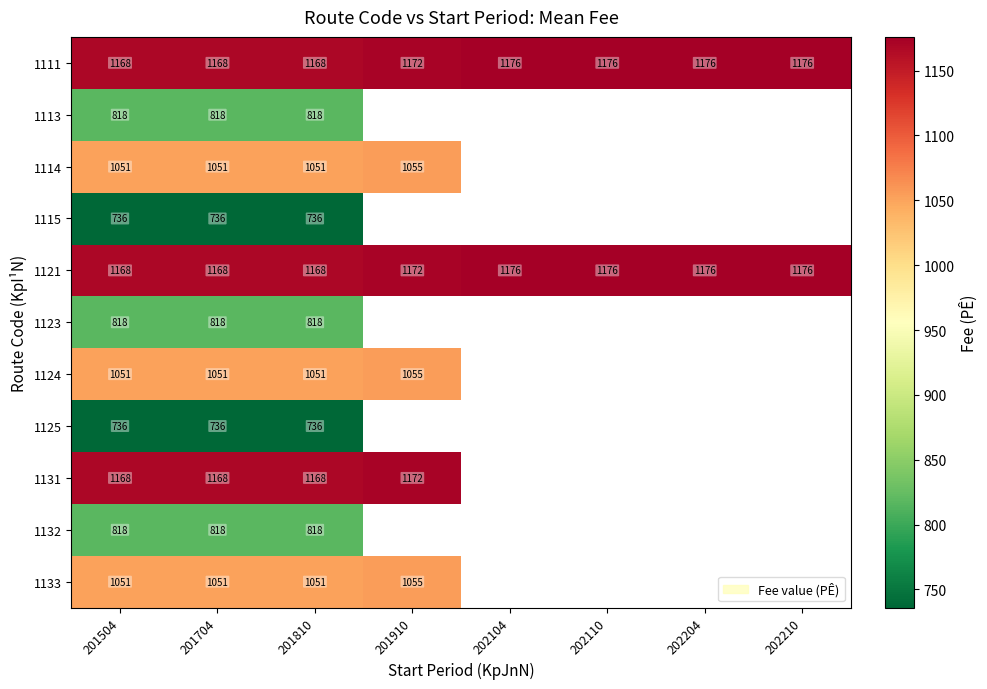

What is the difference between the highest and lowest values at 201810?

432